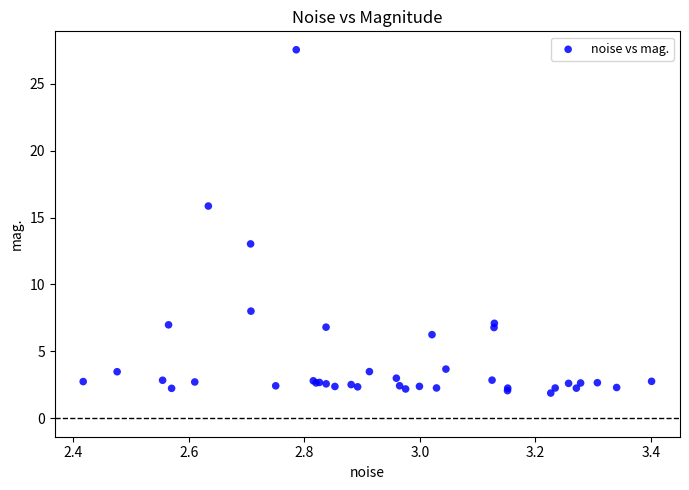

What Y value in the scatter plot is closest to 14?

13.0